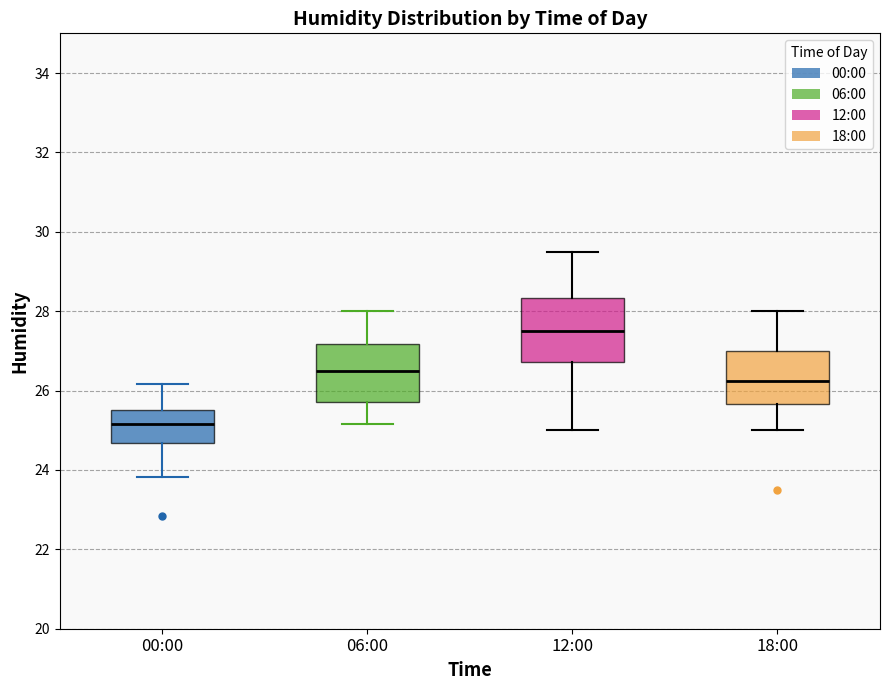

Where does the lower whisker of the box for 00:00 end on the y-axis? The values are not printed on the chart, so give them approximately, as read against the axis.

23.8